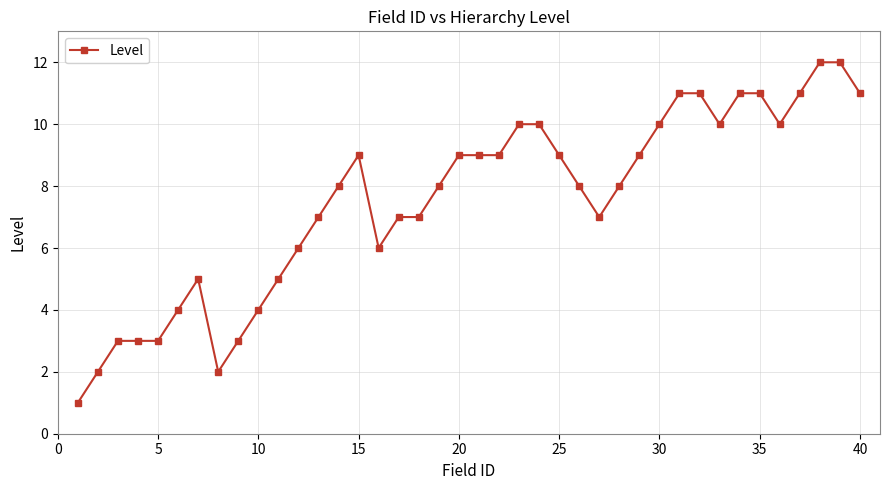

What is the average value?

8